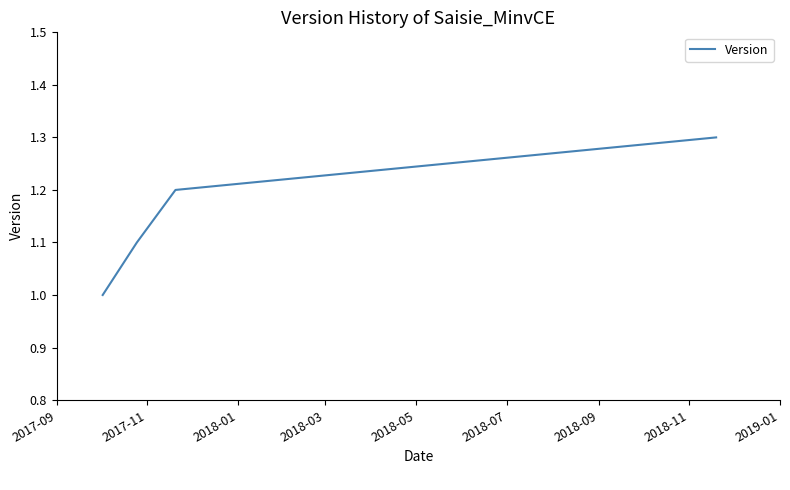

What is the sum of all values?

4.6